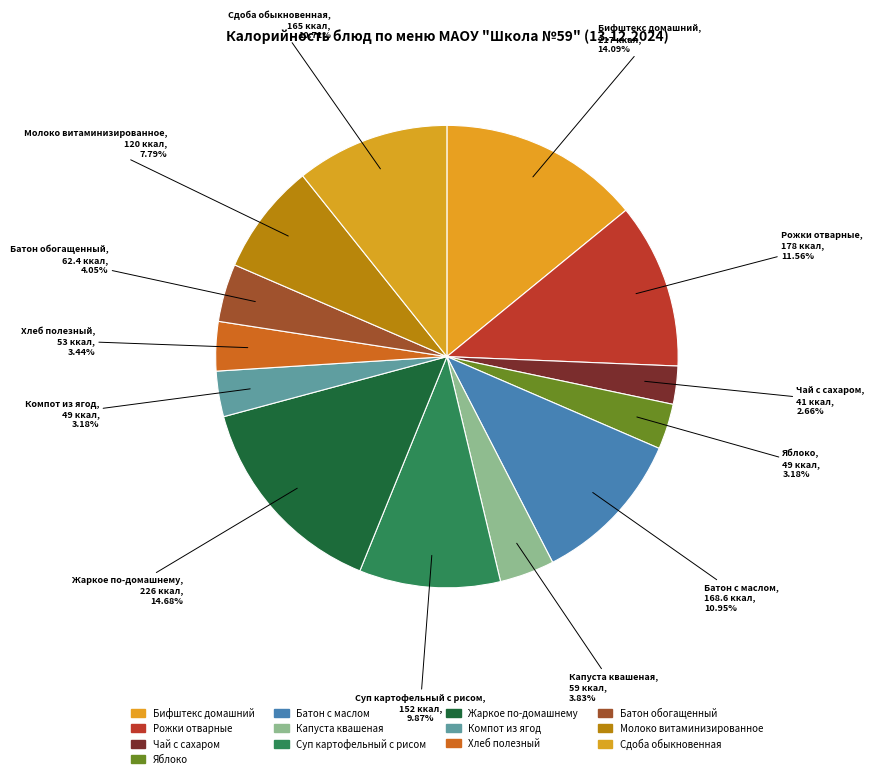

What is the change in value from Батон с маслом to Жаркое по-домашнему?

+57.4